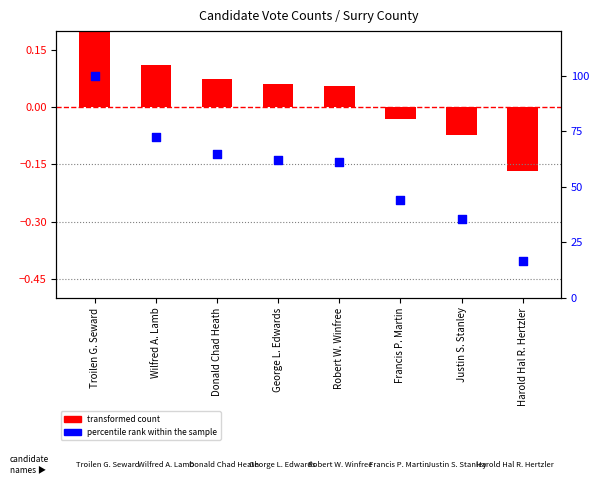

Between George L. Edwards and Troilen G. Seward, which is larger?

Troilen G. Seward